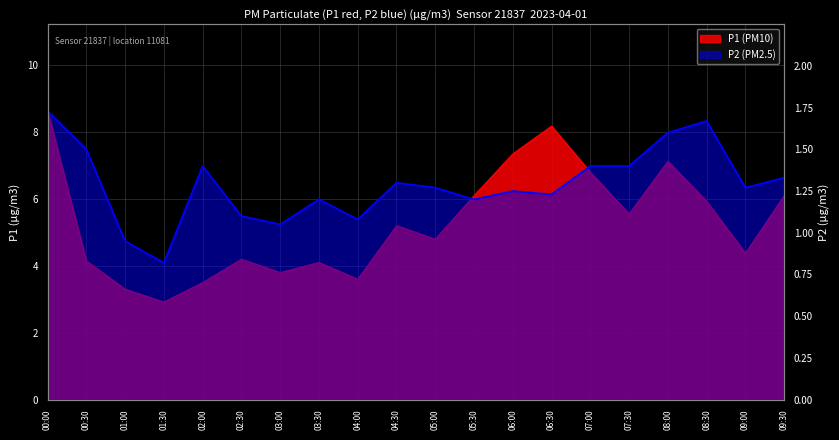

Count the number of data series in this chart.

2